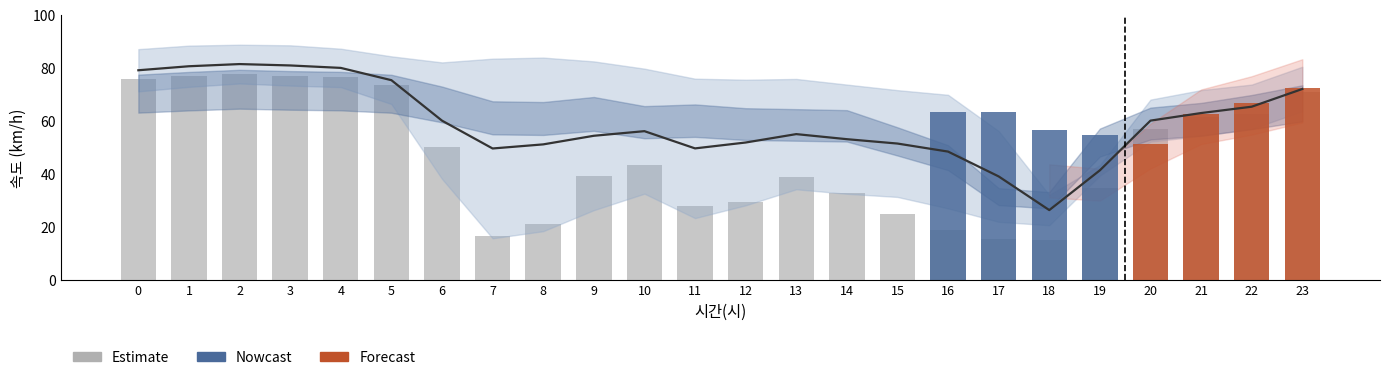

Does the chart contain any negative values?

No